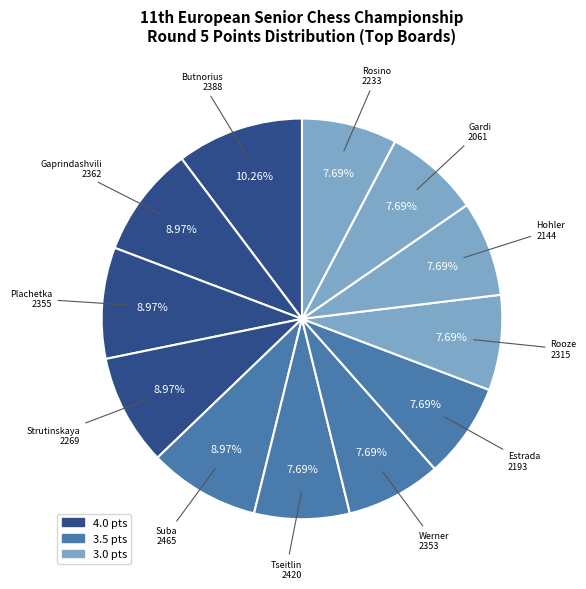

Count the number of slices in the pie.

12